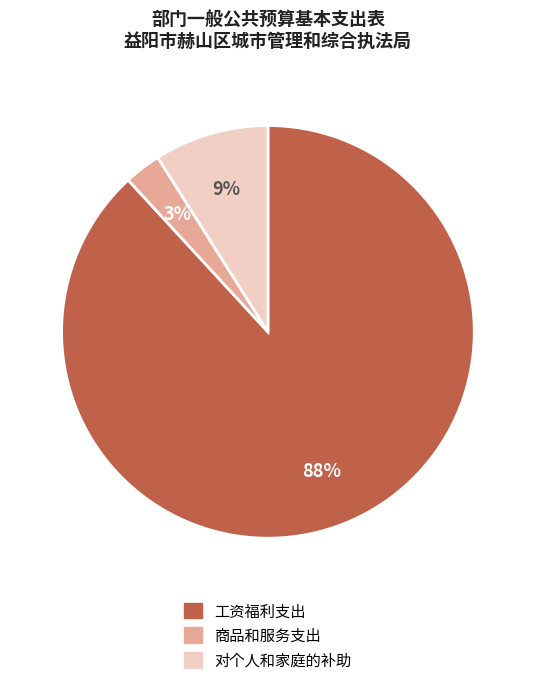

Is the sum of 商品和服务支出 and 对个人和家庭的补助 greater than half?

No